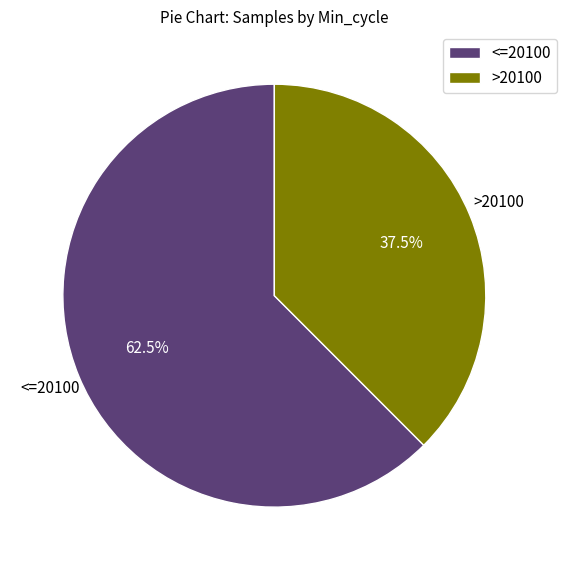

How many segments does this pie chart have?

2